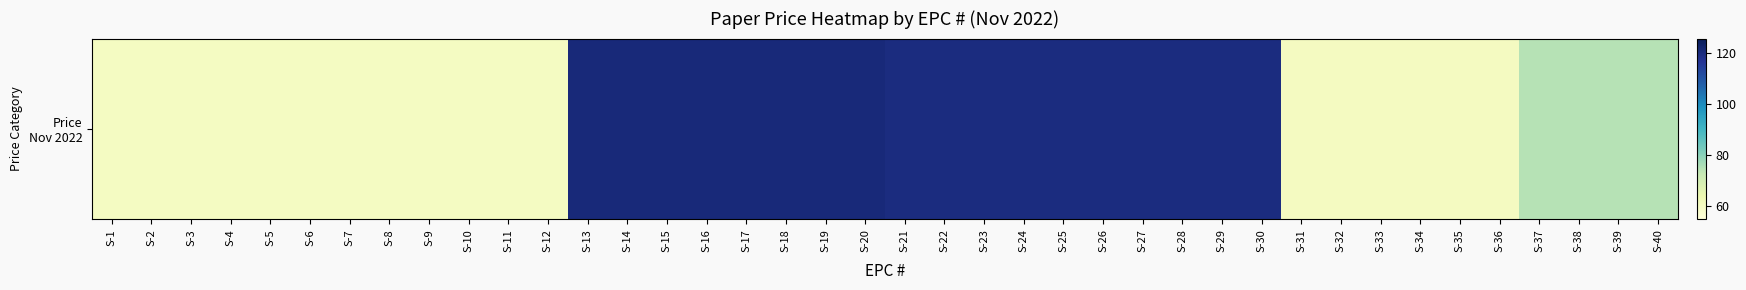

What is the average value?

88.4